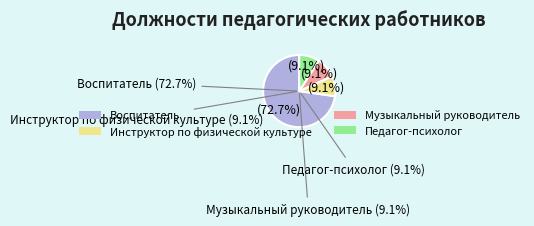

What percentage is the Воспитатель slice, to the nearest percent?

73%